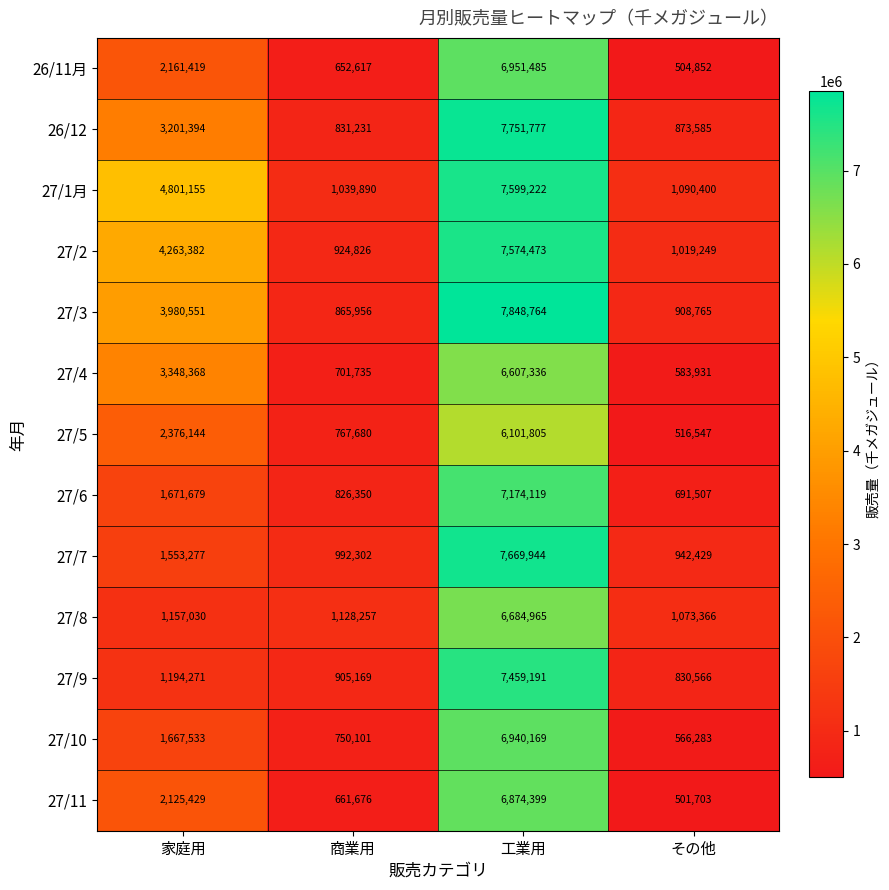

What is the difference between the highest and lowest values at 工業用?

1746959